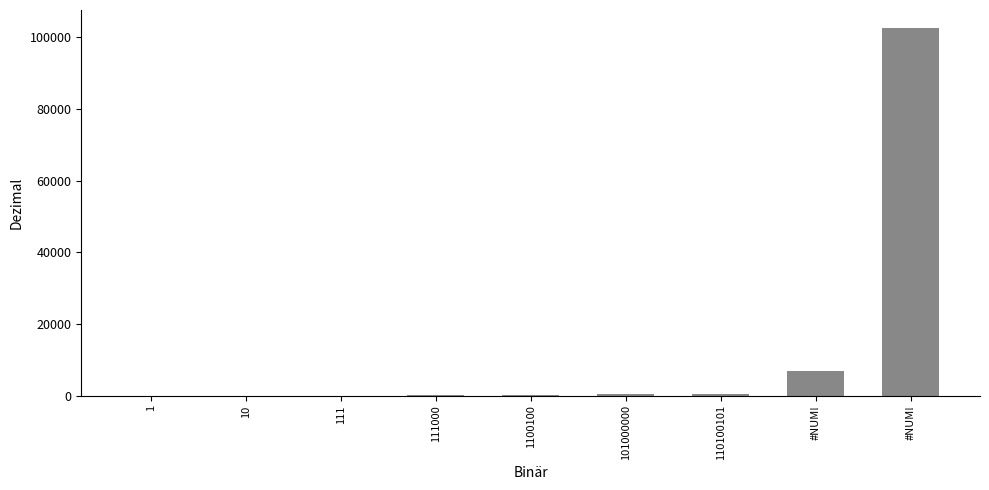

Are the bars horizontal?

No